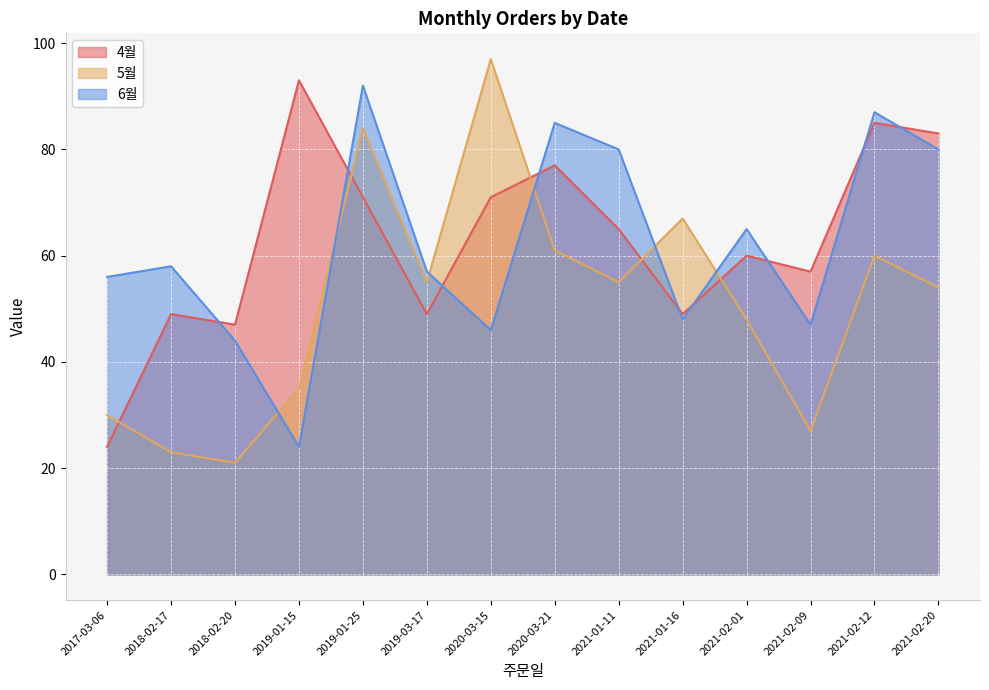

What are all the series names shown in the legend?

4월, 5월, 6월